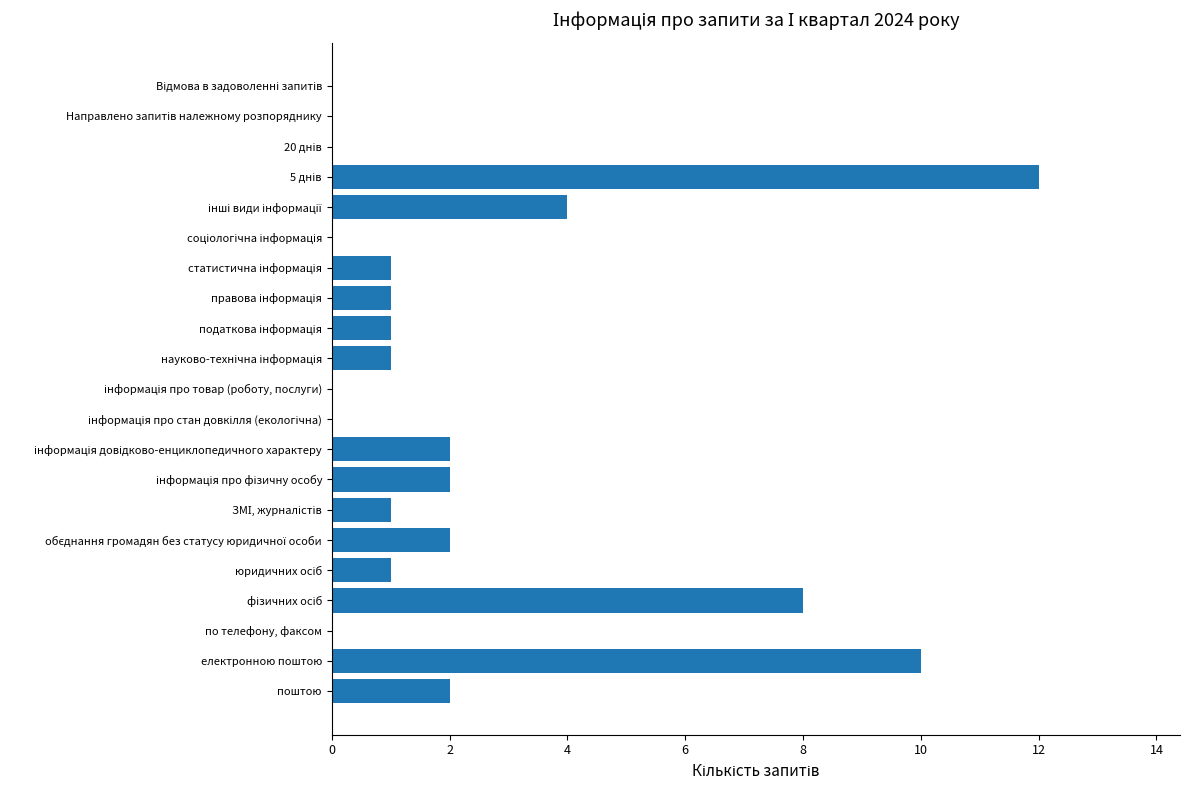

What is the greatest value displayed?

12